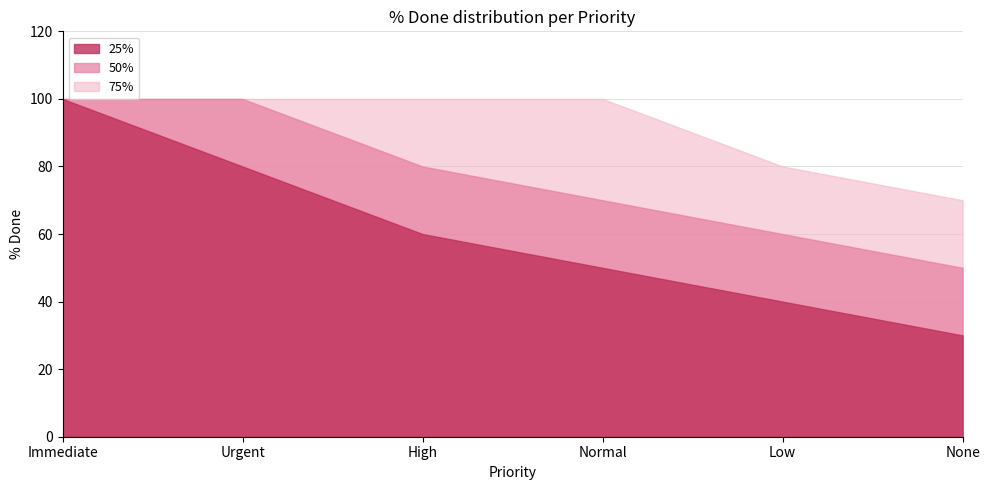

The value of 50% at 989 is 46. True or false?

False